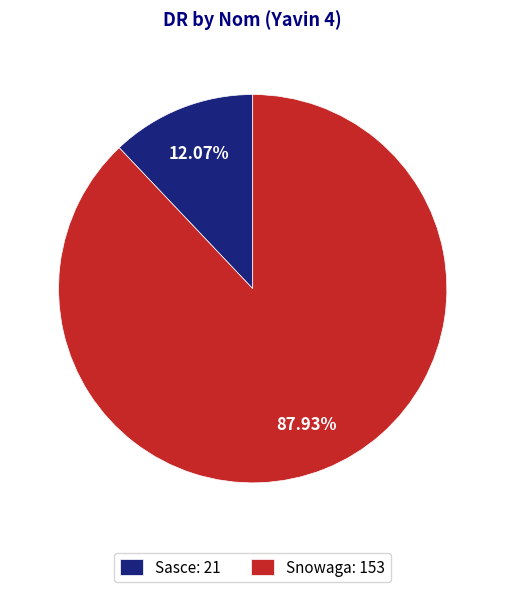

Which slice represents more than half of the pie?

Snowaga